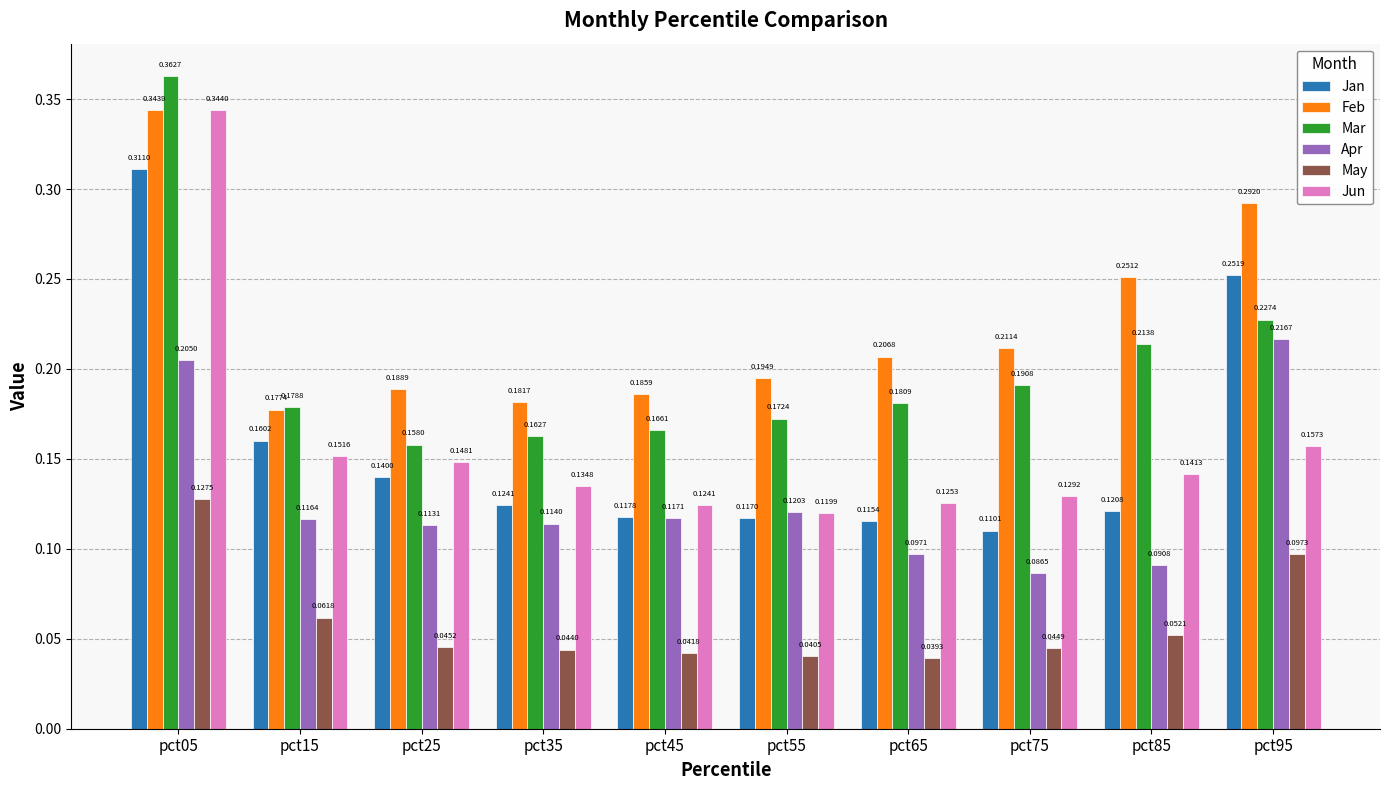

At which category is the sum across all series the highest?

pct05